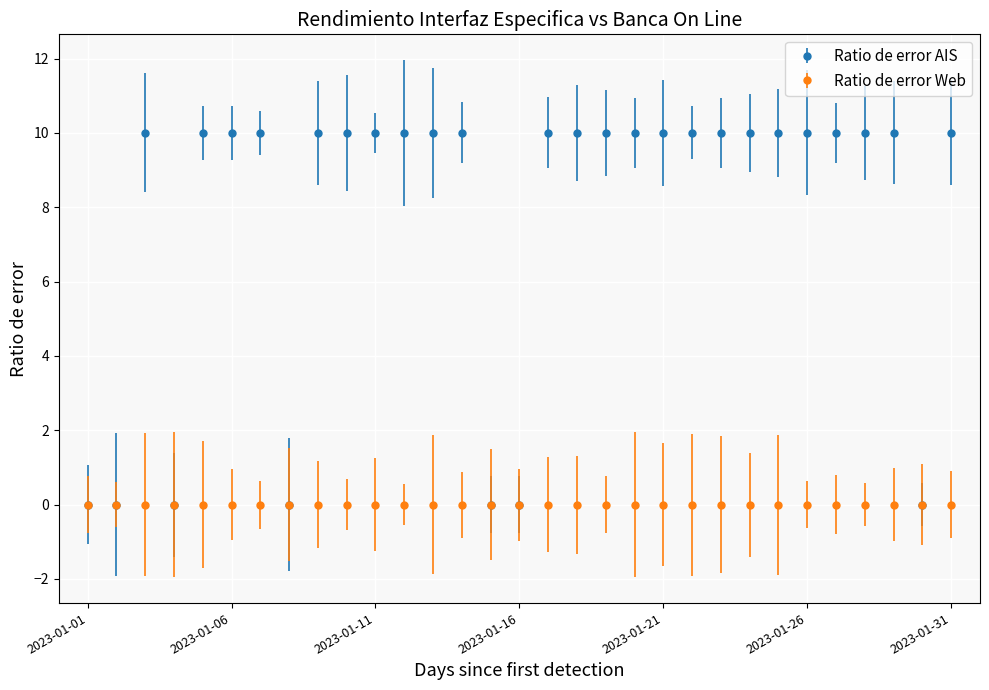

Which series has the largest total across all categories?

Ratio de error AIS